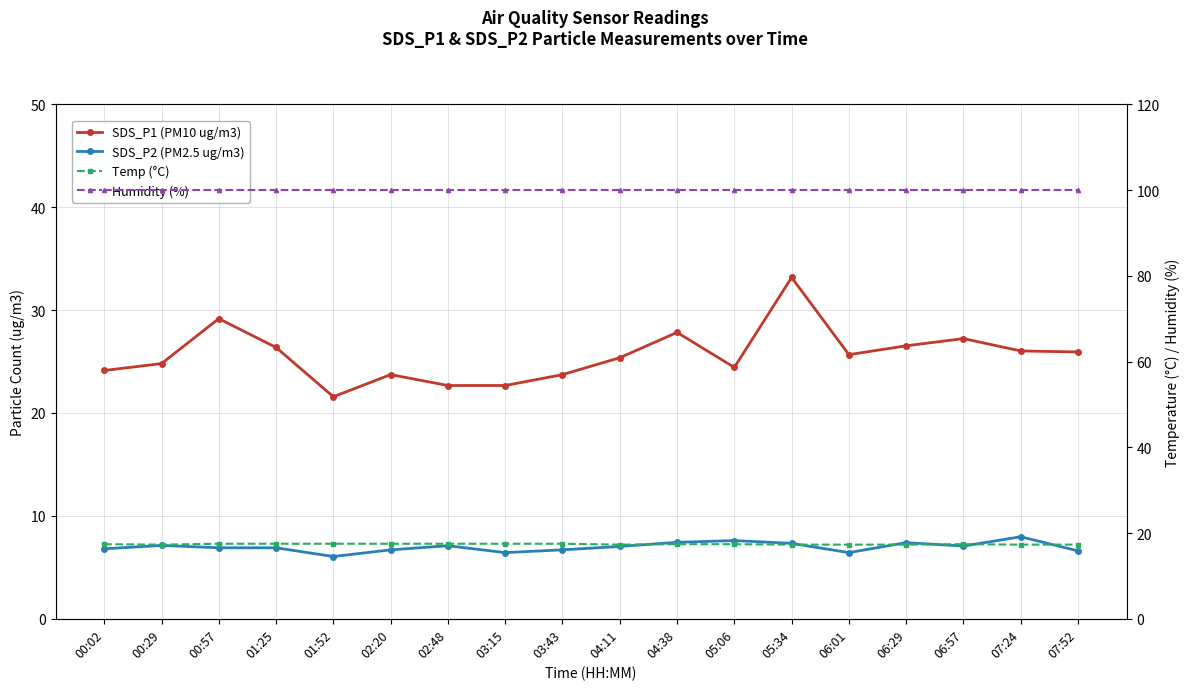

What is the average value of the Humidity (%) series?

99.9